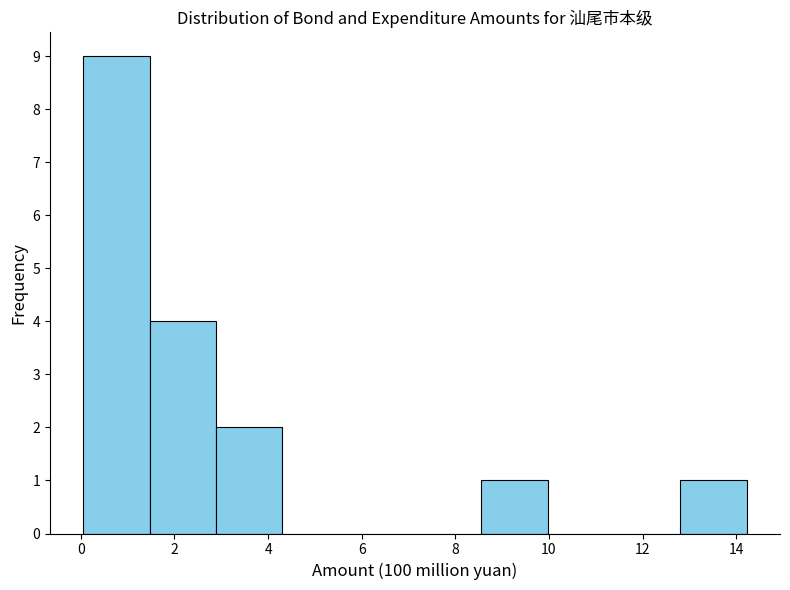

Reading left to right, list every bar in this chart as the range it spans on the x-axis followed by its height. Neither the bar edges nor the heights are printed on the chart, so give them approximately, as read against the axes.

0.0 to 1.4: 9
1.4 to 2.8: 4
2.8 to 4.4: 2
4.4 to 5.8: 0
5.8 to 7.2: 0
7.2 to 8.6: 0
8.6 to 10.0: 1
10.0 to 11.4: 0
11.4 to 12.8: 0
12.8 to 14.2: 1